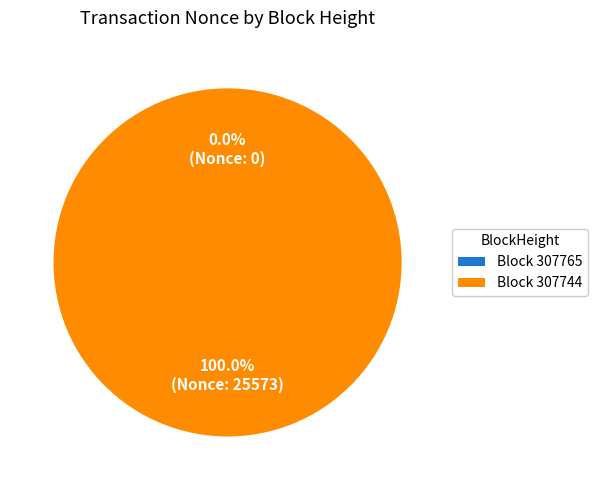

Is there a majority slice in this chart?

Yes